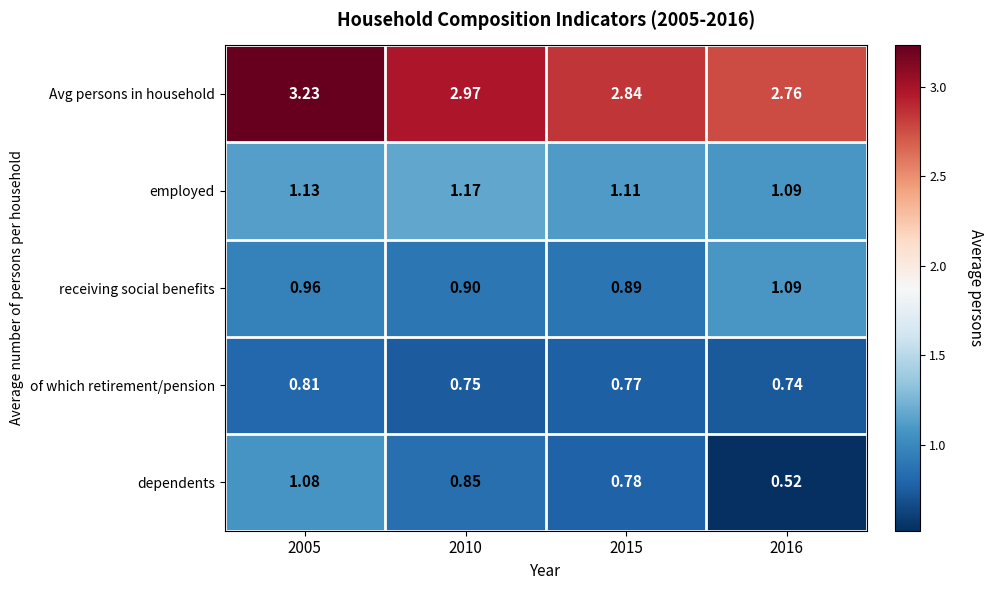

Rank the series by their maximum value, from lowest to highest.

of which retirement/pension, dependents, receiving social benefits, employed, Avg persons in household